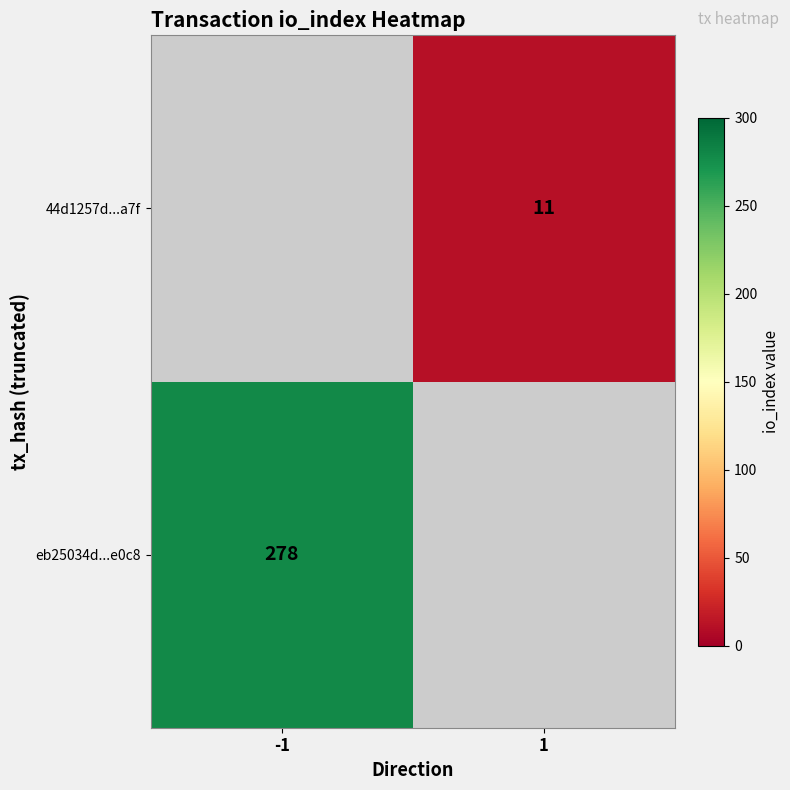

The eb25034d...e0c8 series shows 107 at -1. True or false?

False